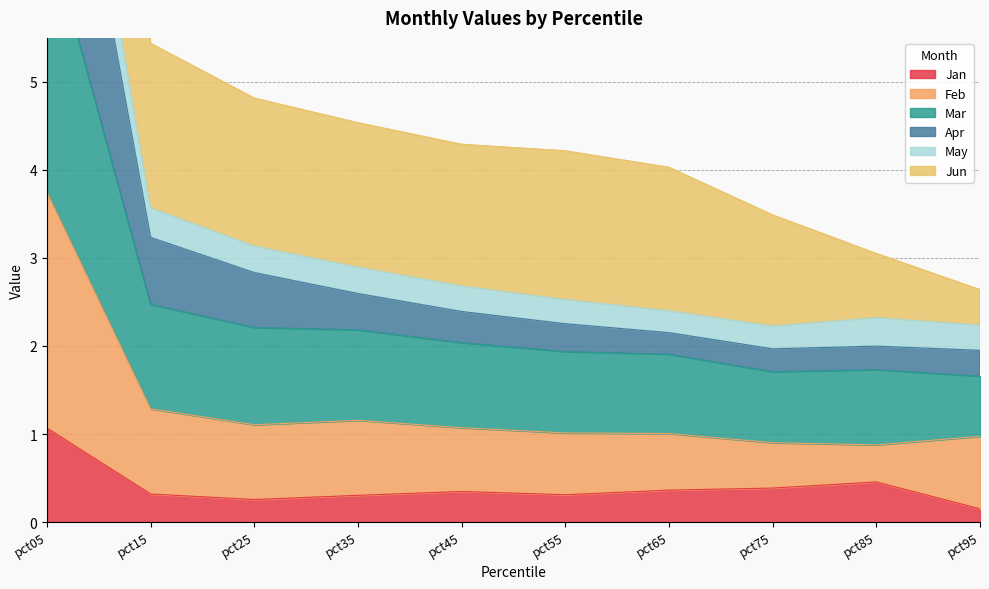

The Jan series shows 0.5 at pct55. True or false?

False